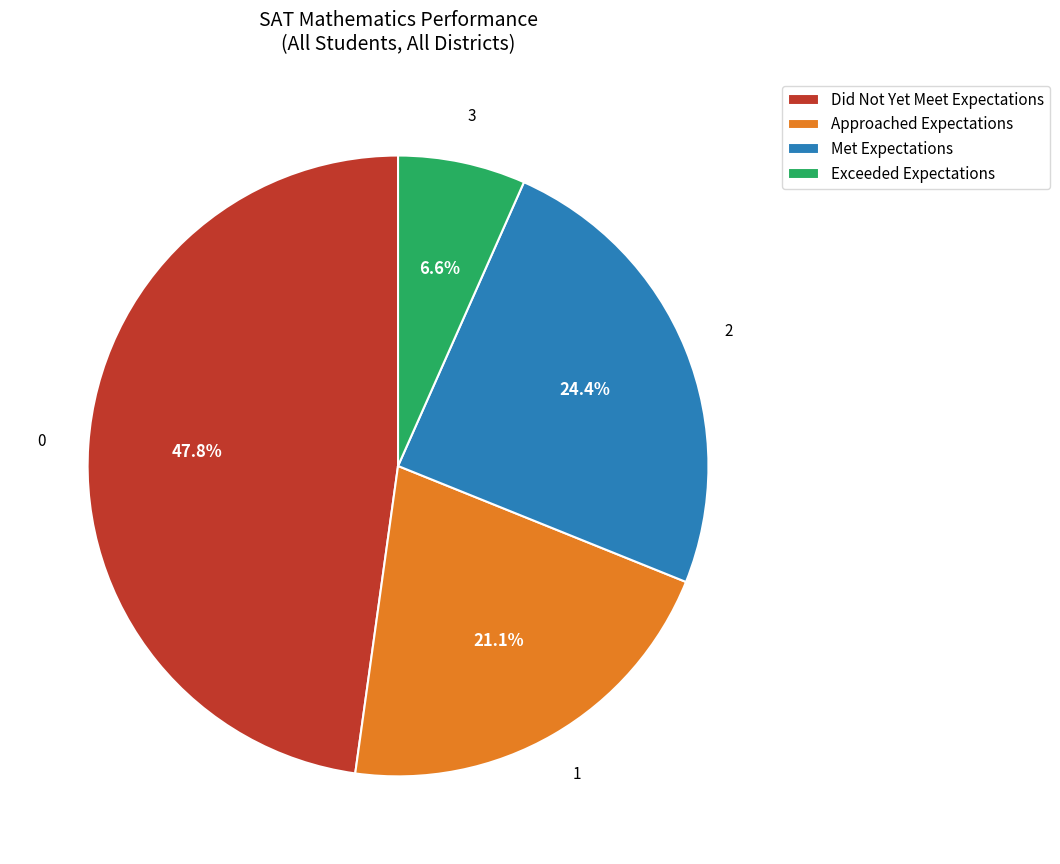

Does any single category account for the majority?

No